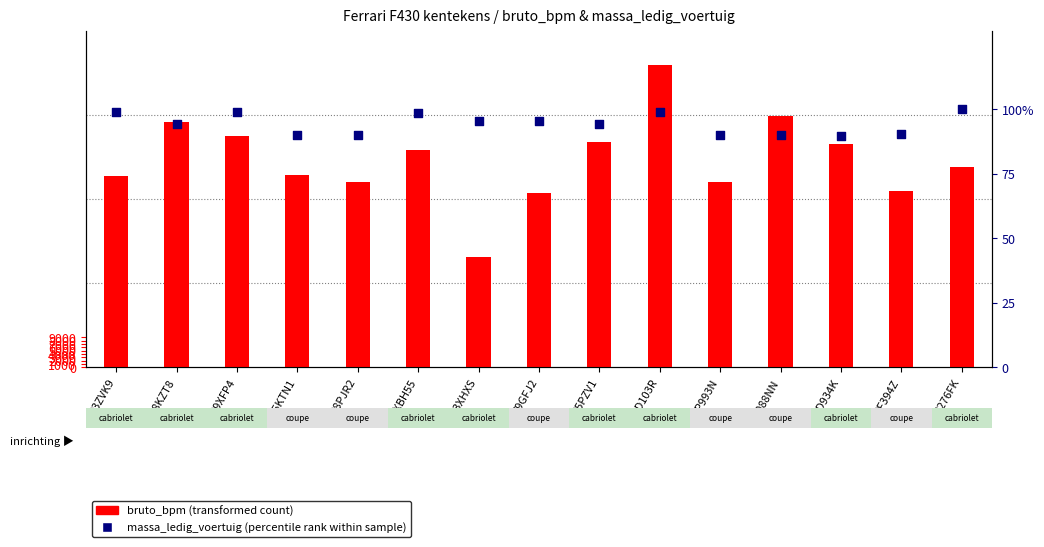

What are all the series names shown in the legend?

bruto_bpm (transformed count), massa_ledig_voertuig (percentile rank within sample)